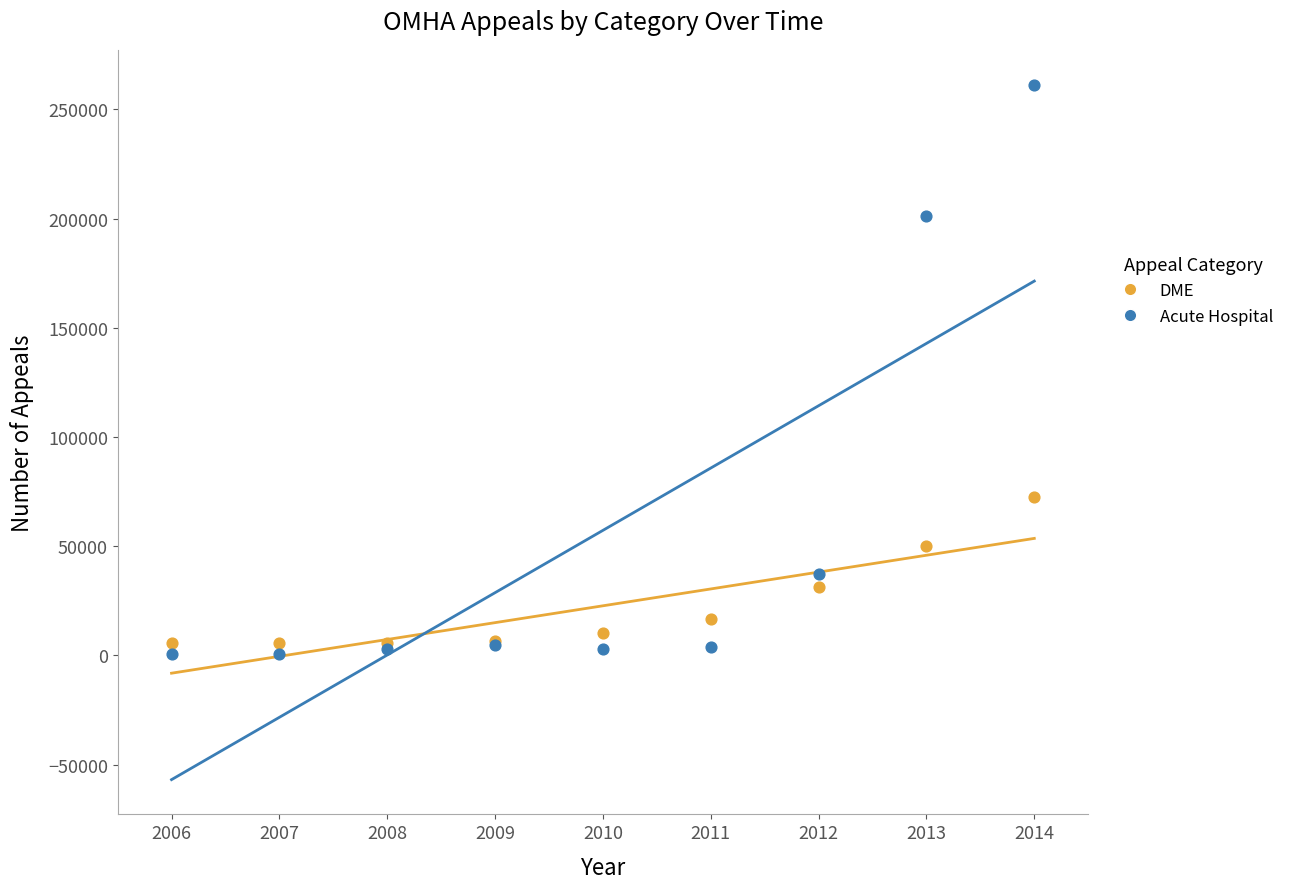

In the Acute Hospital series, what Y value is closest to 130925?

201041